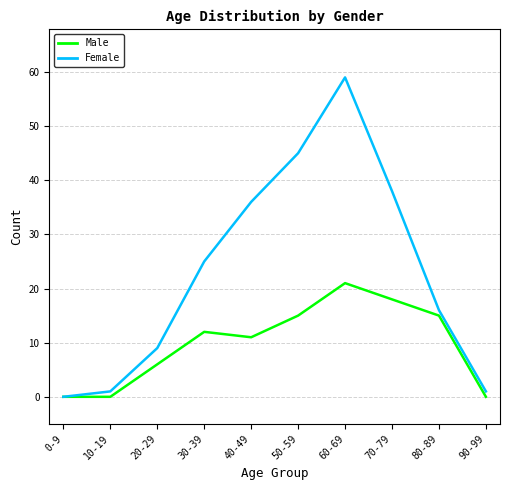

Is it true that Male equals 25 at 80-89?

False